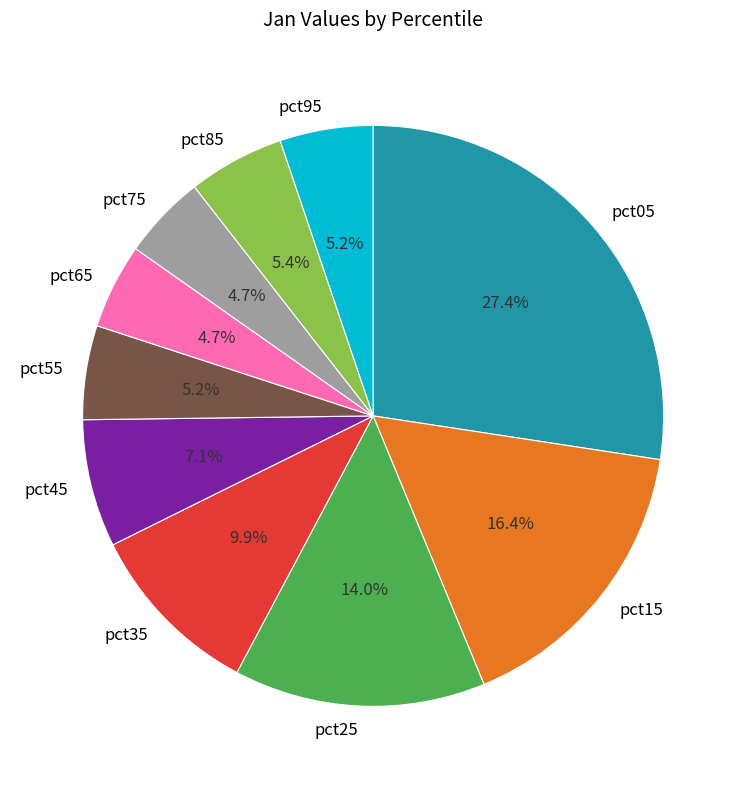

To the nearest percent, what portion does pct75 represent?

5%